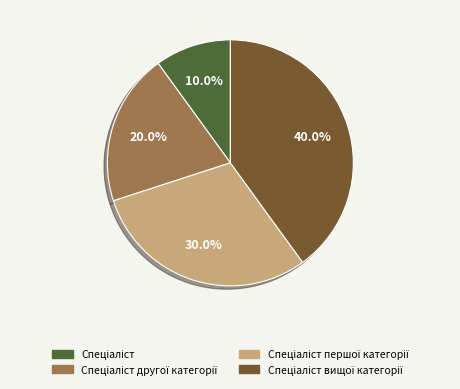

Is there a majority slice in this chart?

No